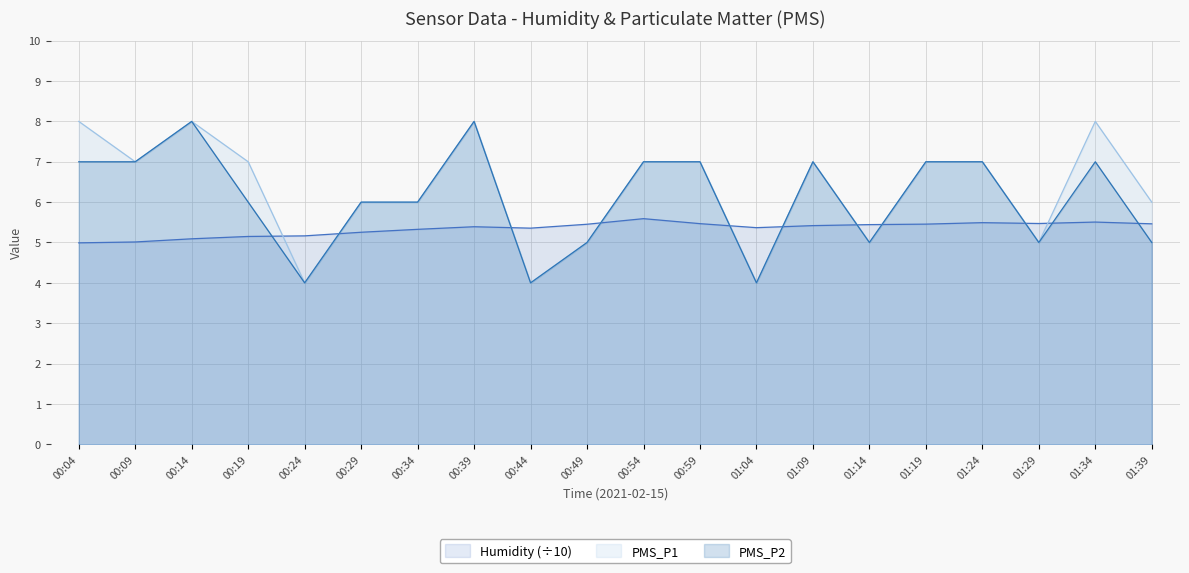

Reading right to left, list all the values displayed in this chart.

Humidity: 5.5	5.5	5.5	5.5	5.5	5.4	5.4	5.4	5.5	5.6	5.5	5.4	5.4	5.3	5.3	5.2	5.1	5.1	5.0	5.0
PMS_P1: 6.0	8.0	5.0	7.0	7.0	5.0	7.0	4.0	7.0	7.0	5.0	4.0	8.0	6.0	6.0	4.0	7.0	8.0	7.0	8.0
PMS_P2: 5.0	7.0	5.0	7.0	7.0	5.0	7.0	4.0	7.0	7.0	5.0	4.0	8.0	6.0	6.0	4.0	6.0	8.0	7.0	7.0